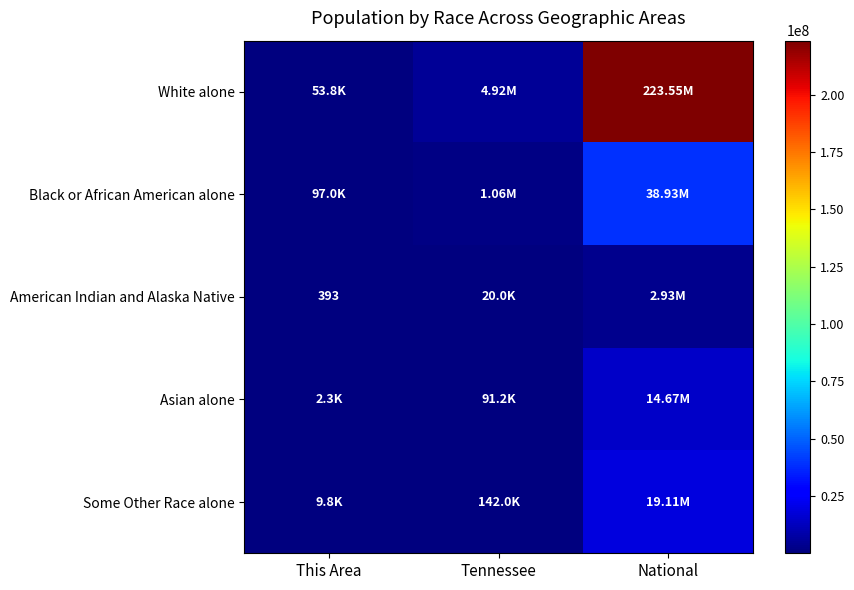

What is the difference between the maximum and minimum values in the Some Other Race alone series?

19097612